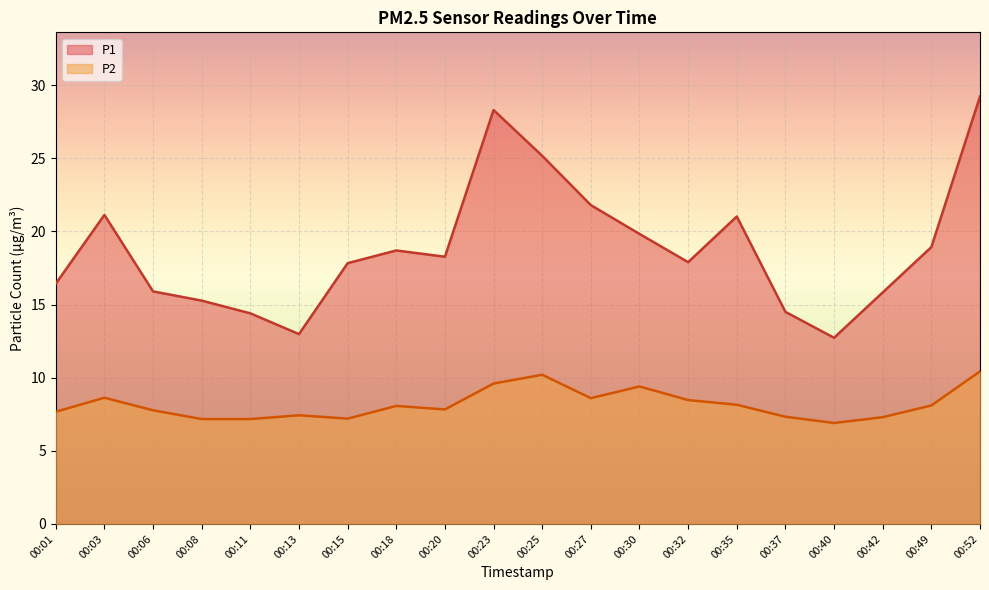

Reading right to left, list all the values displayed in this chart.

P1: 29.2	18.9	15.8	12.7	14.5	21.0	17.9	19.8	21.8	25.2	28.3	18.3	18.7	17.8	13.0	14.4	15.3	15.9	21.1	16.4
P2: 10.4	8.1	7.3	6.9	7.3	8.2	8.5	9.4	8.6	10.2	9.6	7.8	8.1	7.2	7.4	7.2	7.2	7.8	8.6	7.7